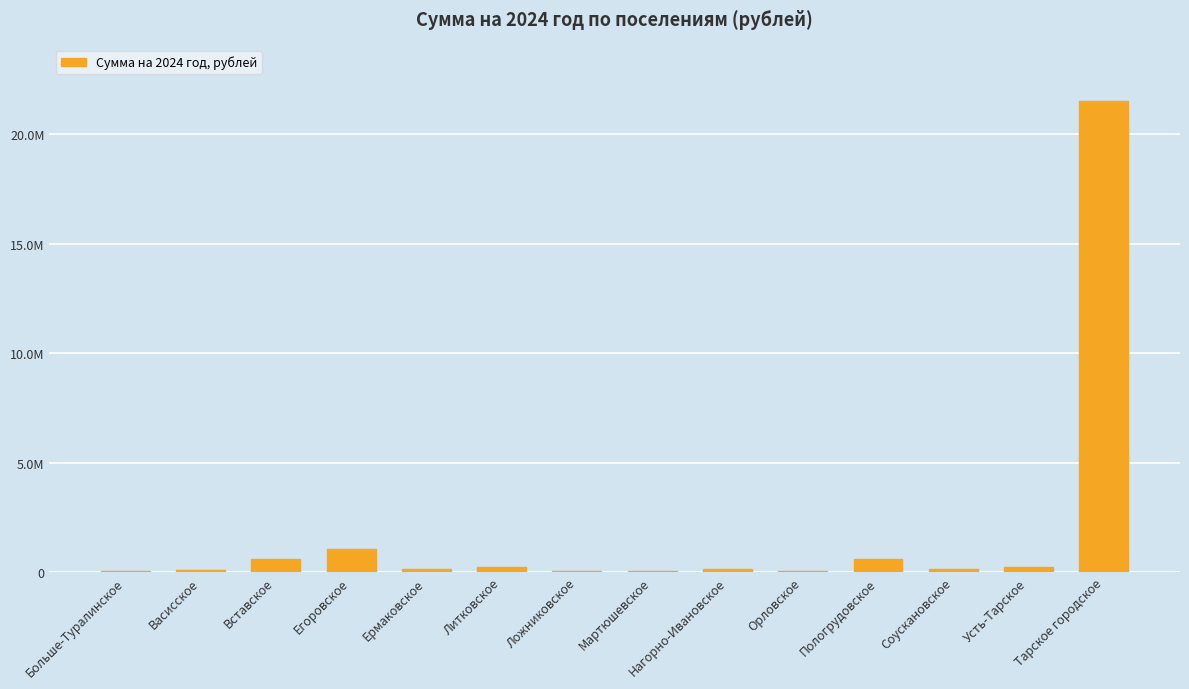

True or false: the data shows 161708.4 at Ермаковское.

True